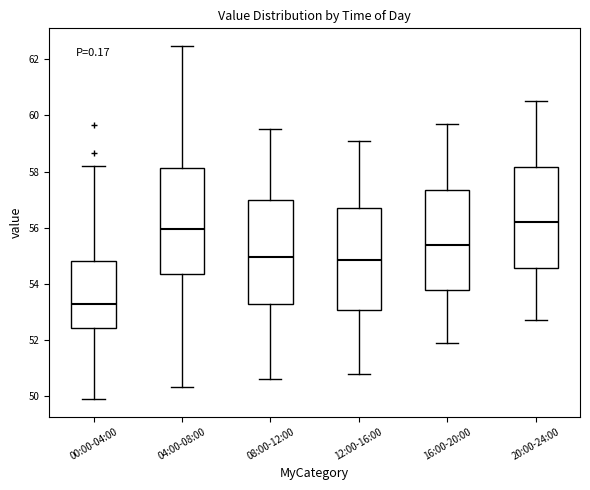

Where is the upper edge of the box for 16:00-20:00 on the y-axis? The values are not printed on the chart, so give them approximately, as read against the axis.

57.4